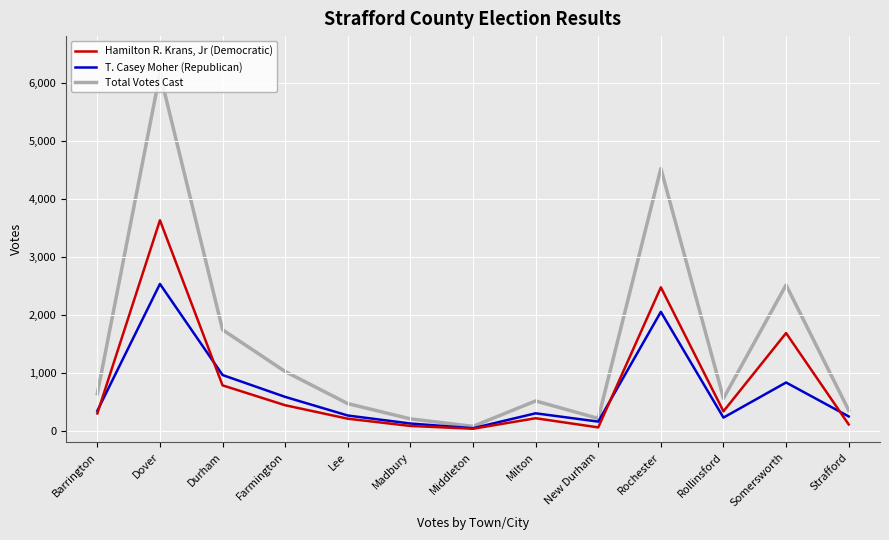

Does the chart display data point markers on the line(s)?

No